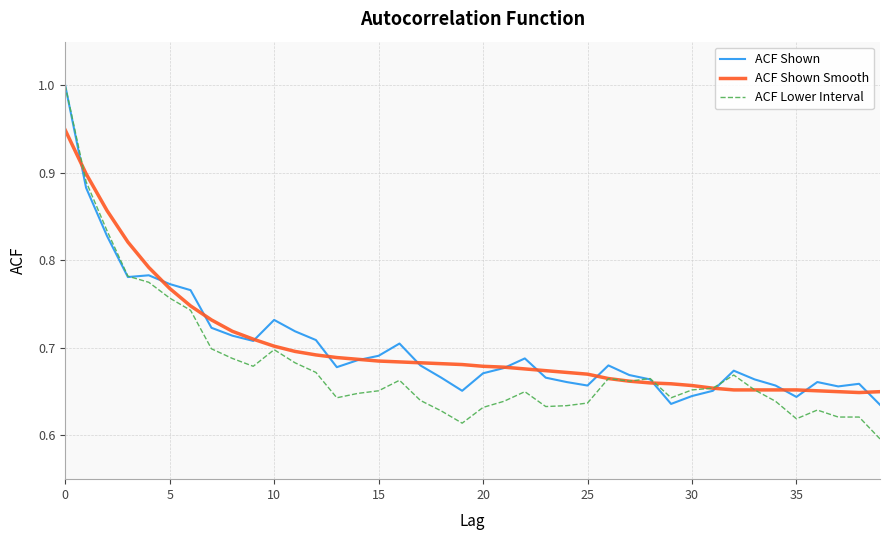

Which series has the largest range (max minus min)?

ACF Lower Interval